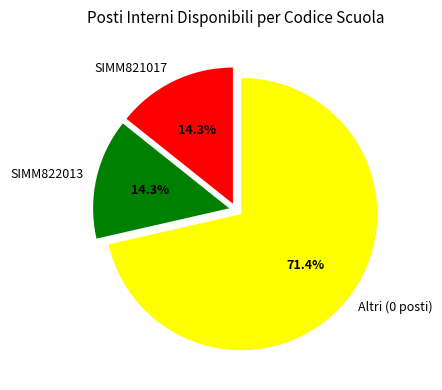

Between SIMM822013 and Altri (0 posti), which is larger?

Altri (0 posti)